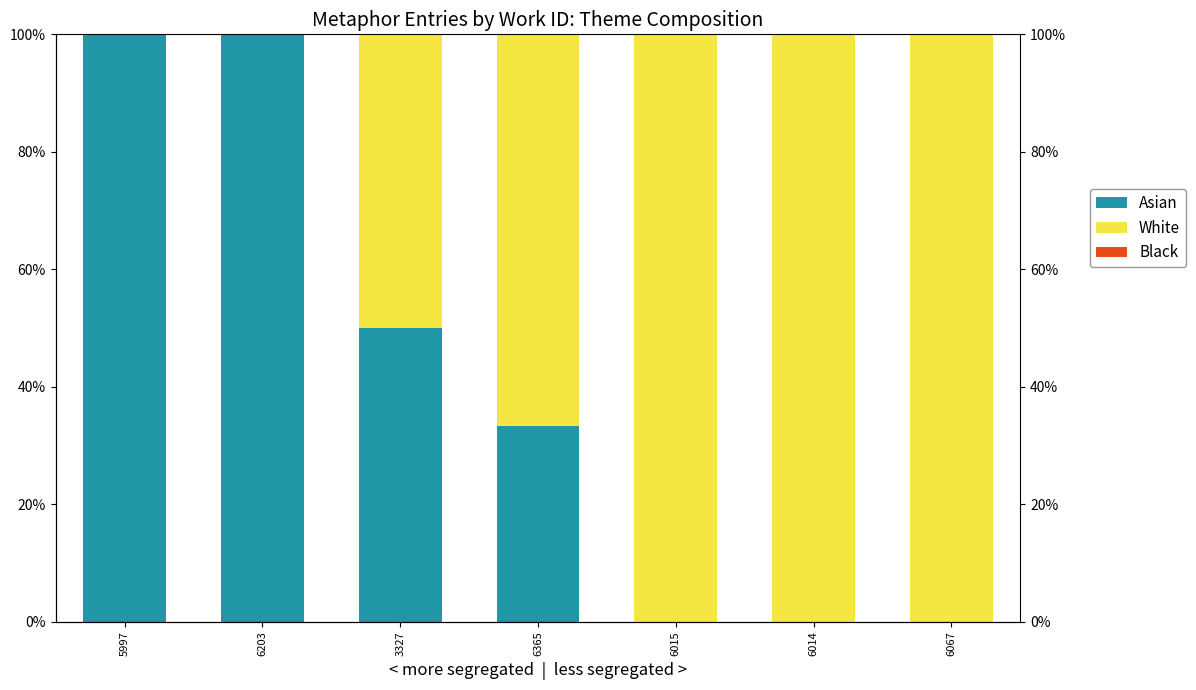

Which label corresponds to the smallest value in the chart?

6015